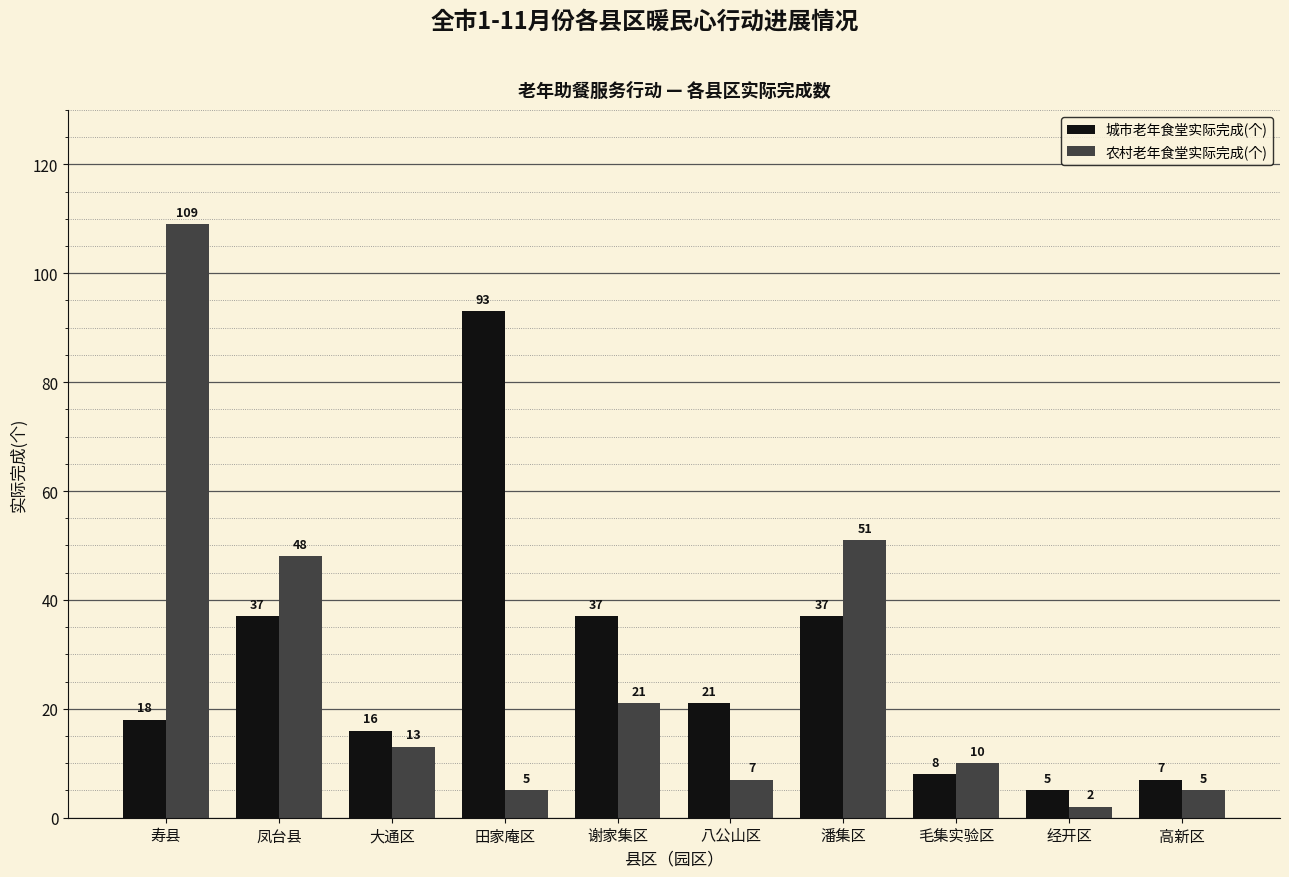

Reading right to left, list all the values displayed in this chart.

城市老年食堂实际完成(个): 7	5	8	37	21	37	93	16	37	18
农村老年食堂实际完成(个): 5	2	10	51	7	21	5	13	48	109